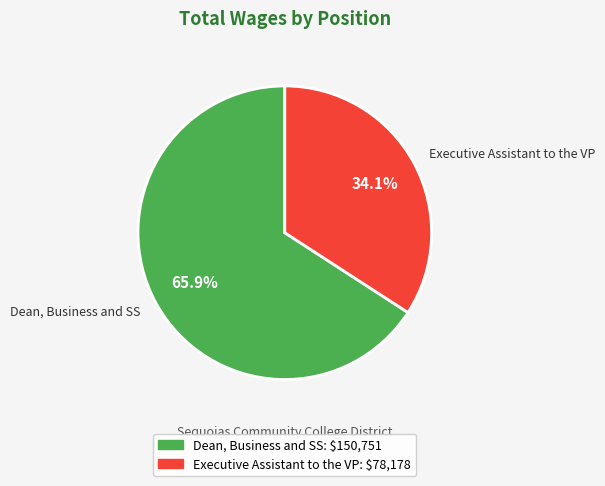

Is it true that Executive Assistant to the VP is 34% of the pie?

True